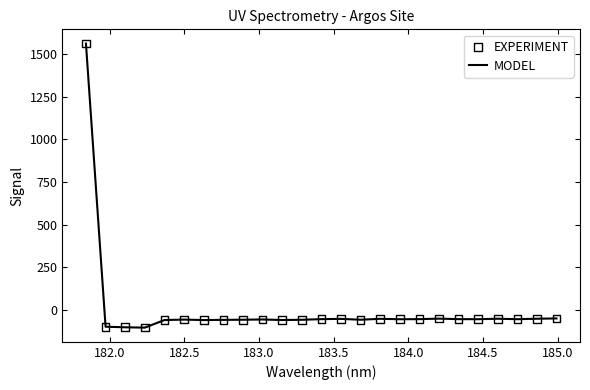

What is the difference between the maximum and minimum values?

1666.7